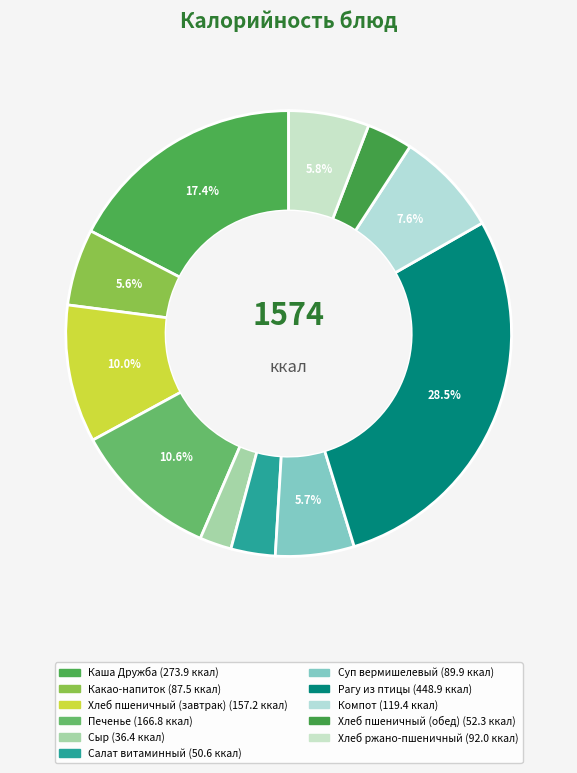

What is the ratio of the value at Хлеб пшеничный (завтрак) to the value at Сыр?

4.3